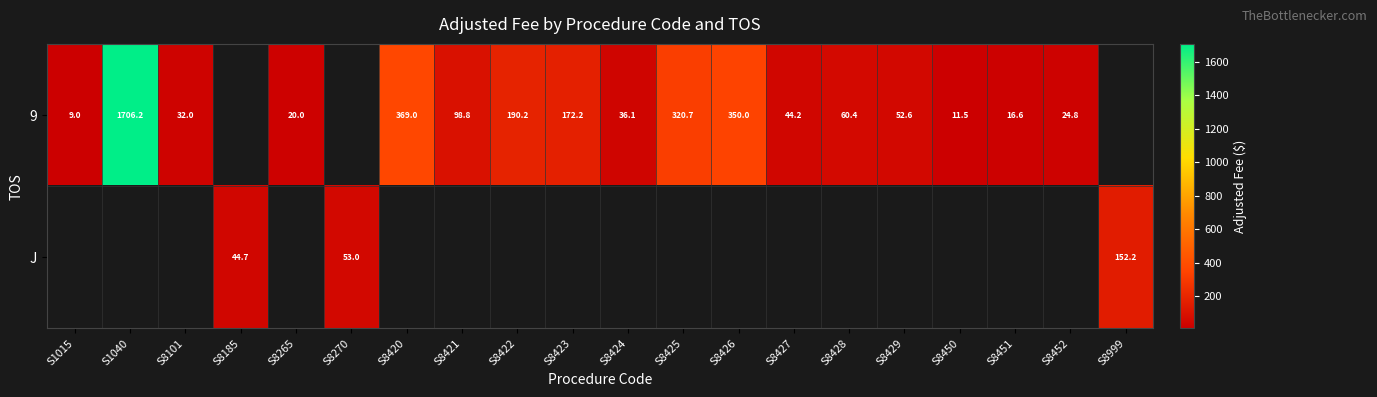

At how many categories does at least one series exceed 953?

1